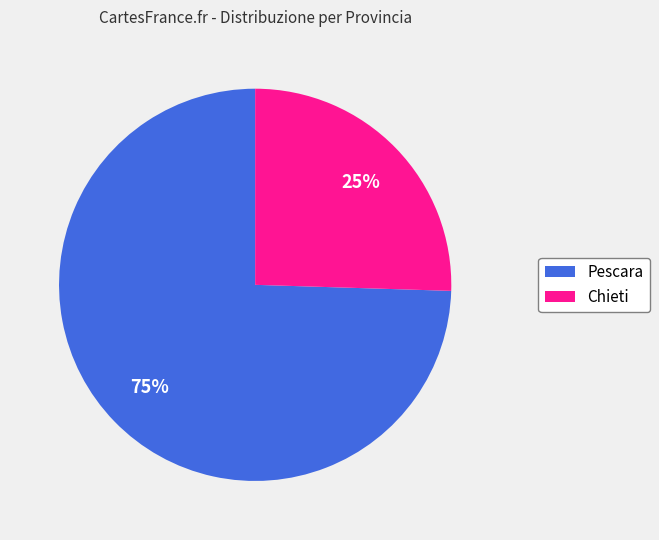

Which slice is the smallest?

Chieti